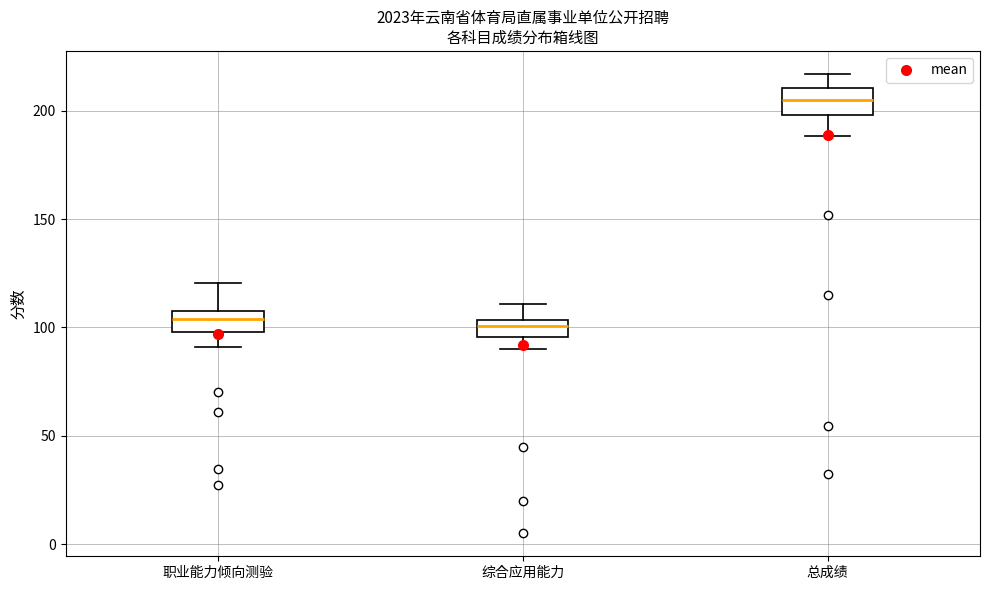

Where does the median line of the box for 总成绩 sit on the y-axis? The values are not printed on the chart, so give them approximately, as read against the axis.

205